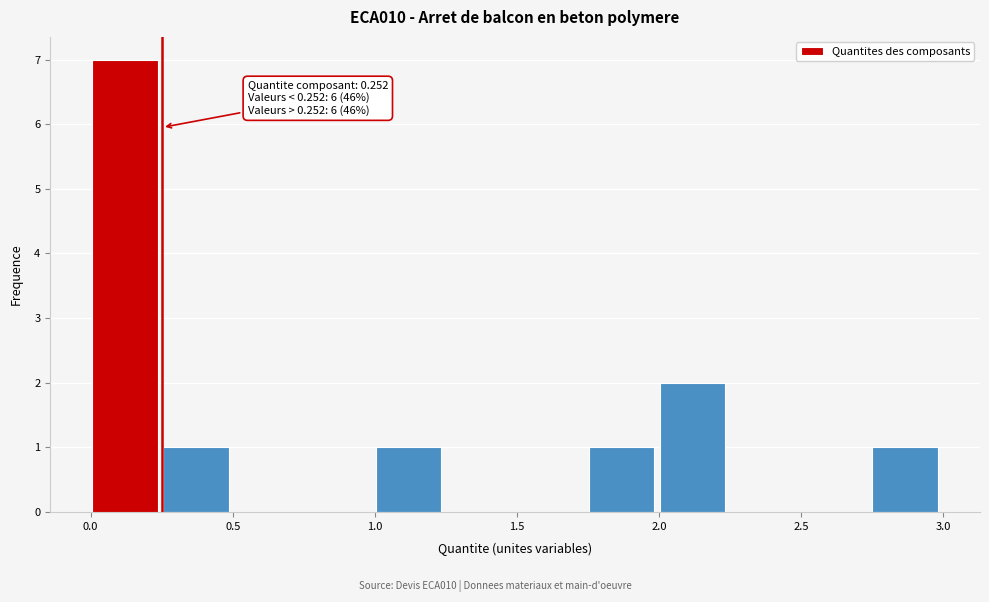

Over which range of the x-axis is the bar tallest?

0.00 to 0.25